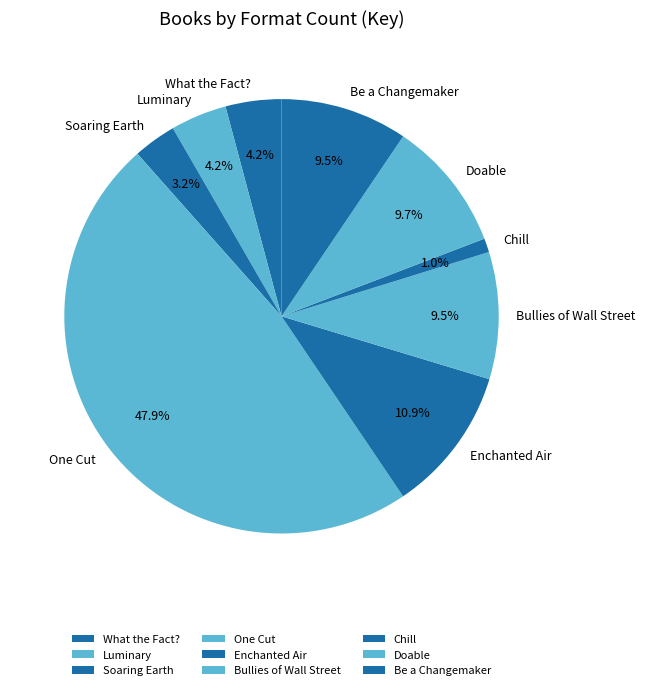

What percentage is the Soaring Earth slice, to the nearest percent?

3%